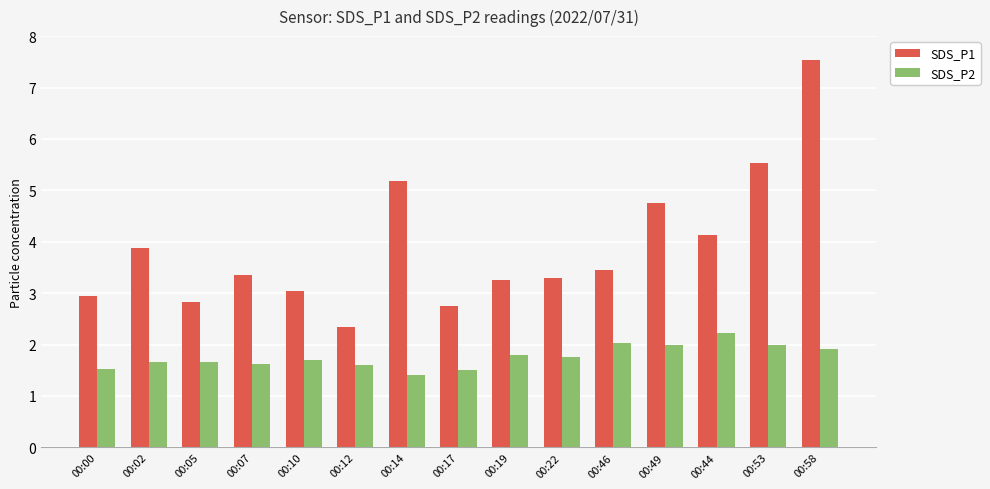

What is the label of the 1st bar from the right?

00:58